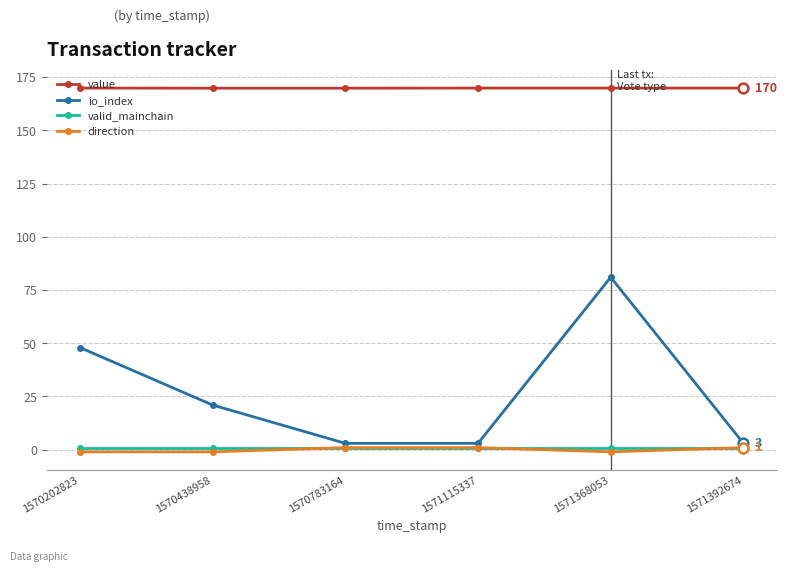

Between 1570438958 and 1570783164, which series saw the biggest shift?

io_index